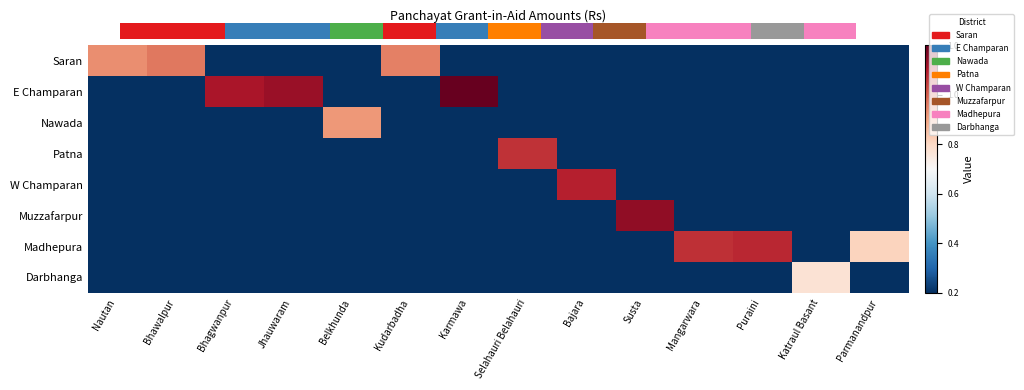

Which category has the highest value in the E Champaran series?

Karmawa